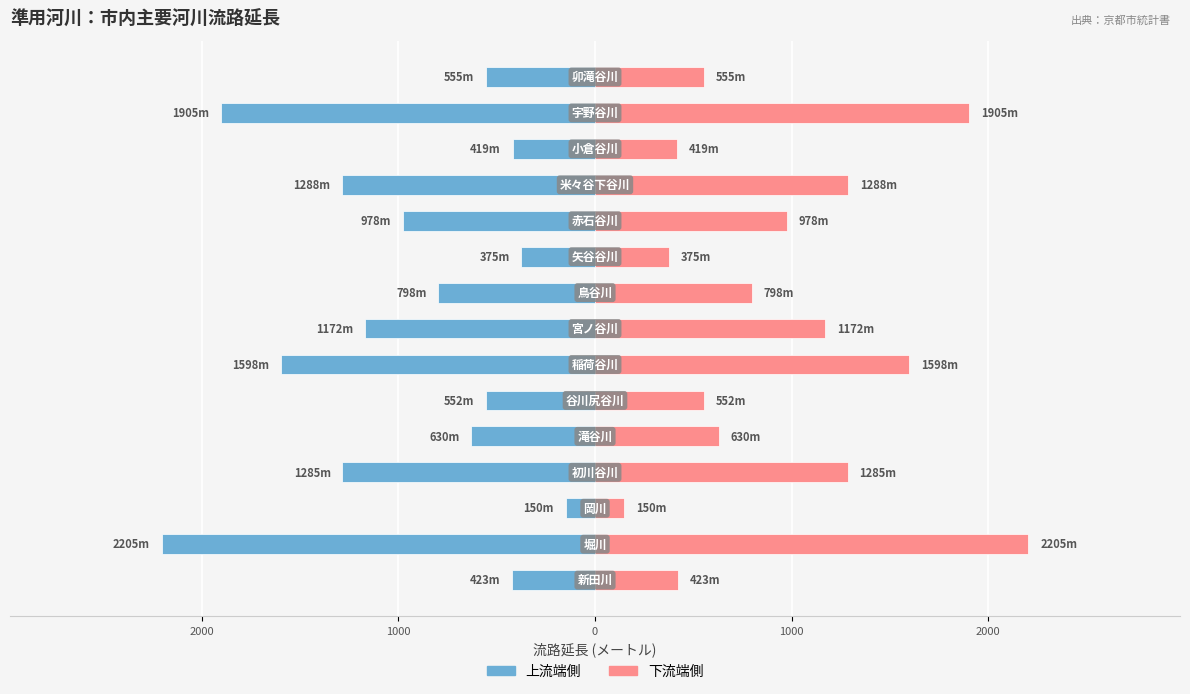

At how many categories does at least one series exceed 2061?

1